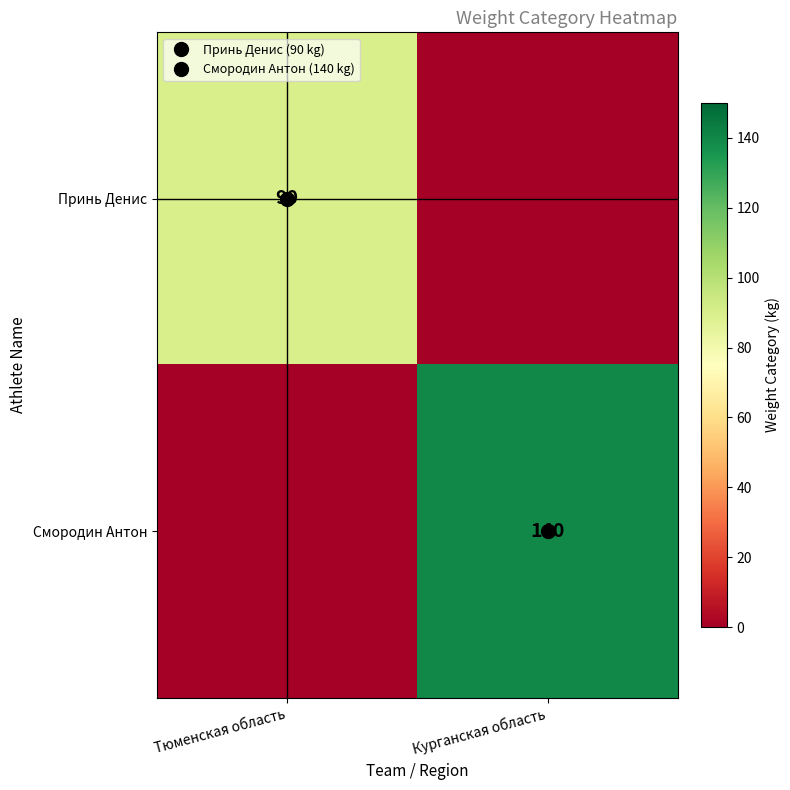

What is the spread (max minus min) of values at Тюменская область?

90